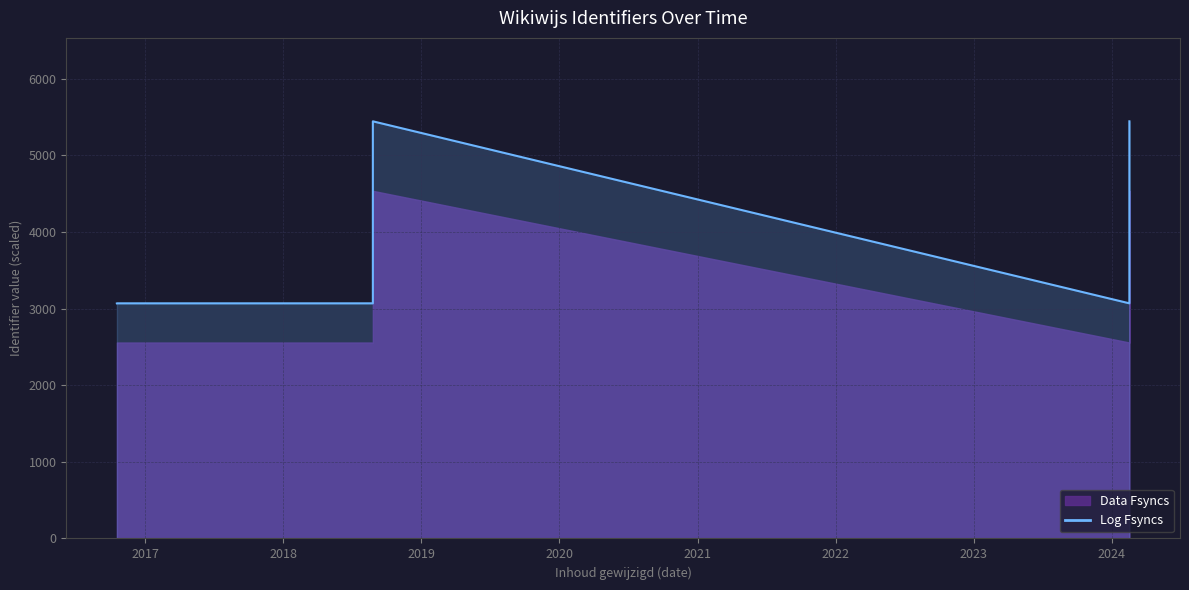

Is it true that the value at 2018 is 5395.9?

False